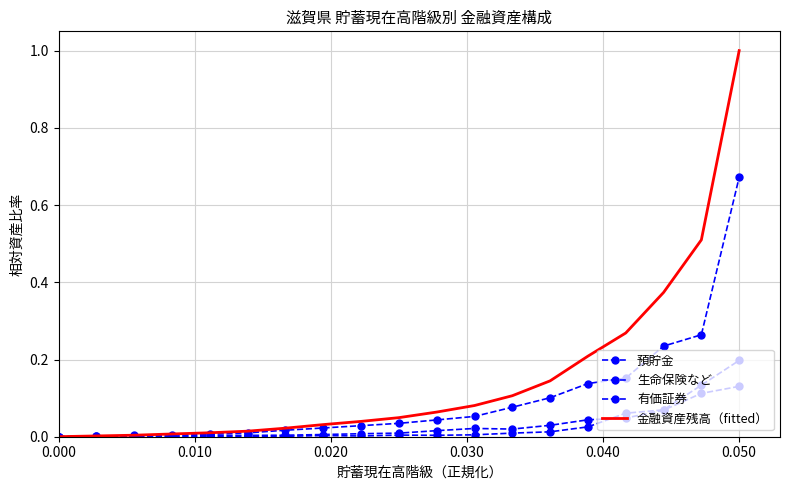

How many lines are shown in the chart?

4